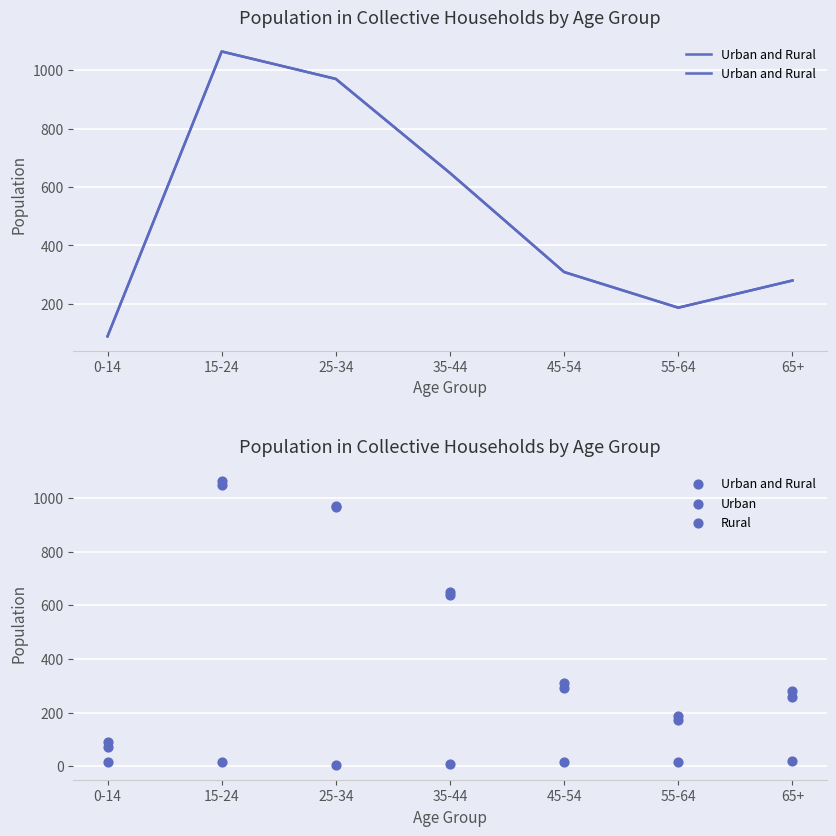

At which category is the sum across all series the highest?

15-24